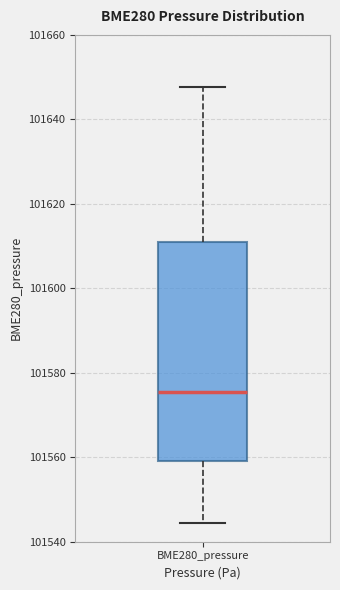

Where is the upper edge of the box for BME280_pressure on the y-axis? The values are not printed on the chart, so give them approximately, as read against the axis.

101610